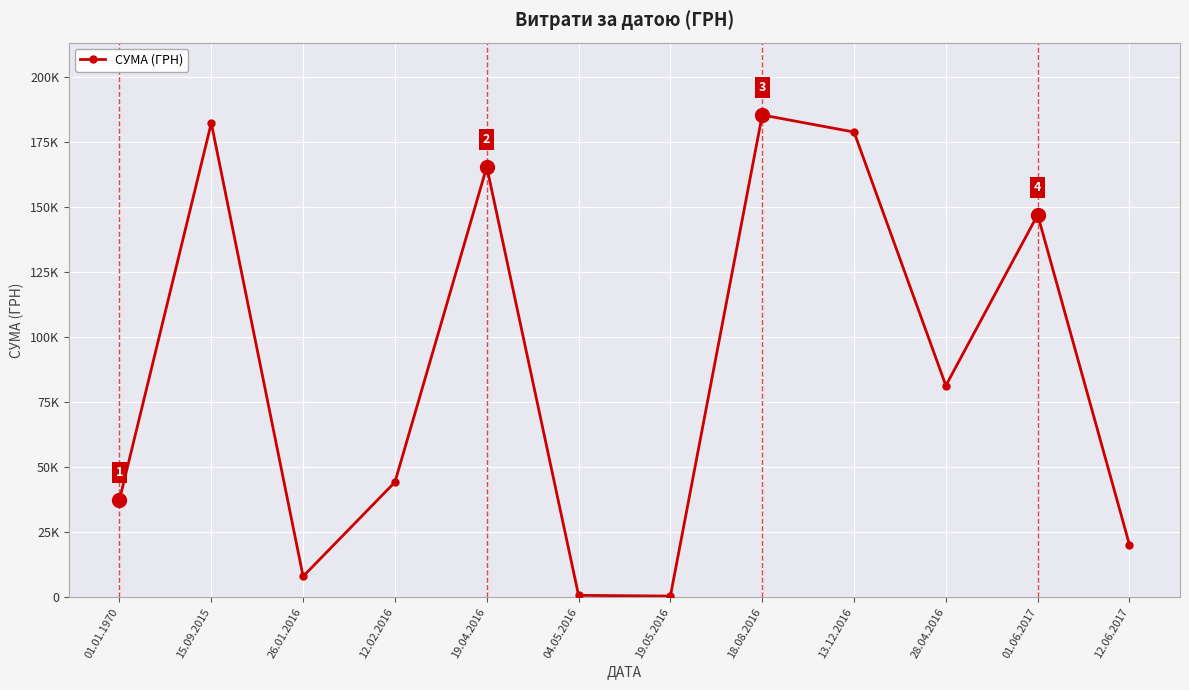

What is the label of the 3rd point from the left?

26.01.2016